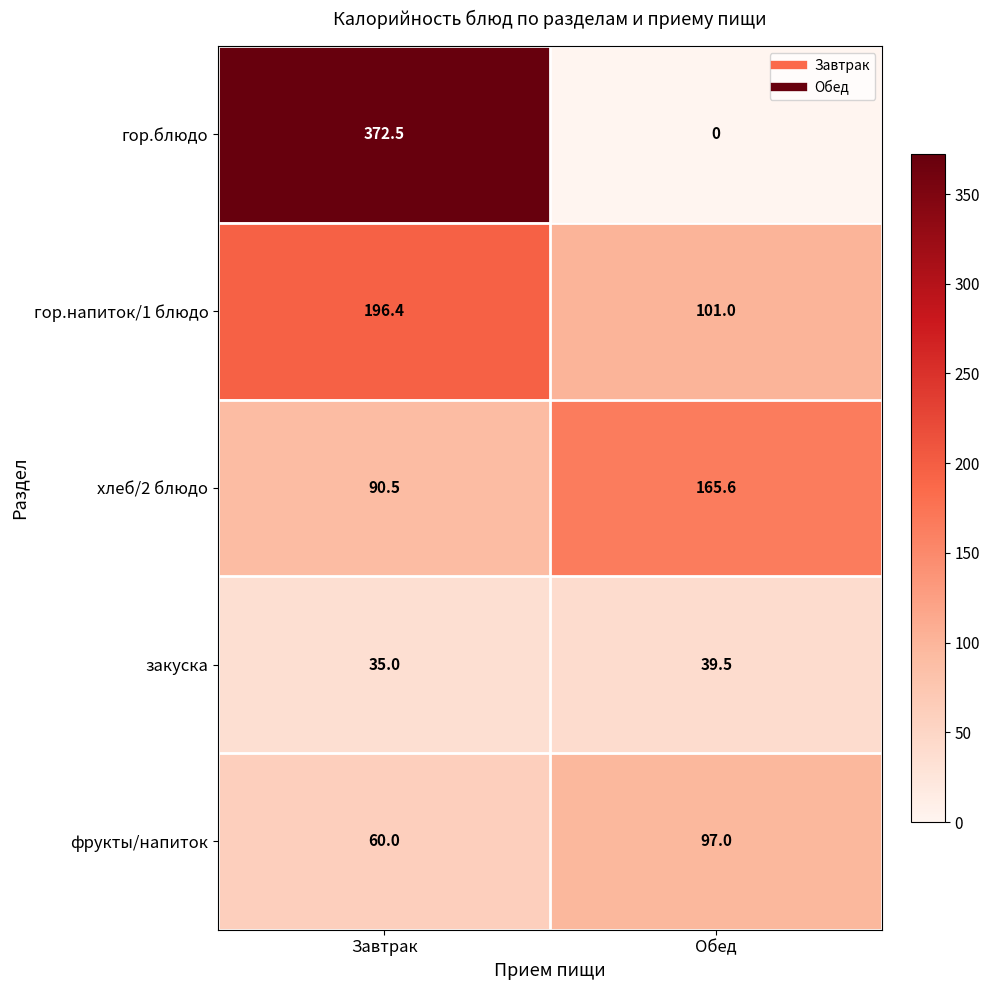

Which series changed the most between Завтрак and Обед?

гор.блюдо